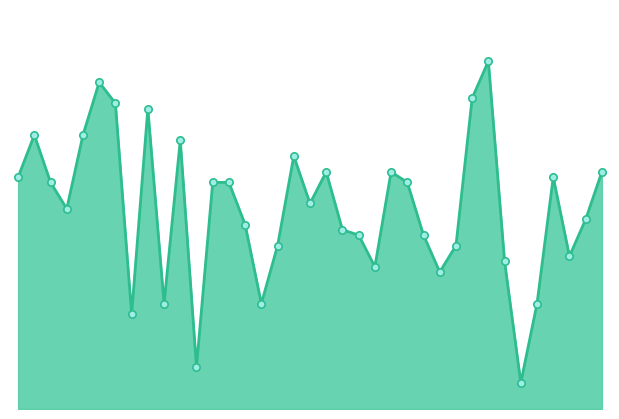

Does the chart have visible grid lines?

No